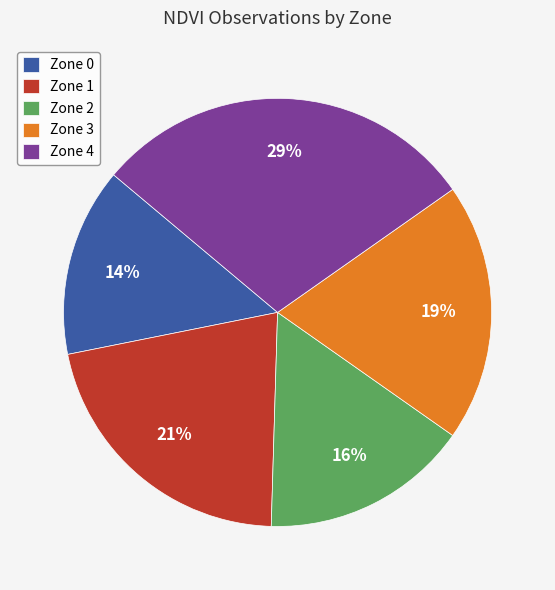

Approximately how many times larger is the value at Zone 1 compared to Zone 4?

0.7